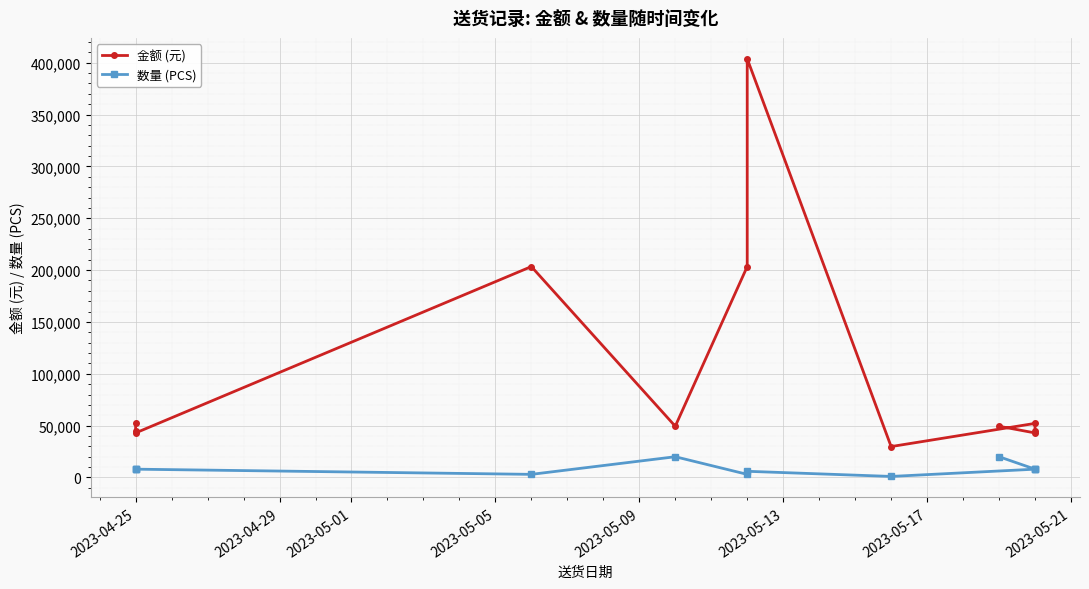

At which label is 金额 (元) closest to 216808?

2023-05-05